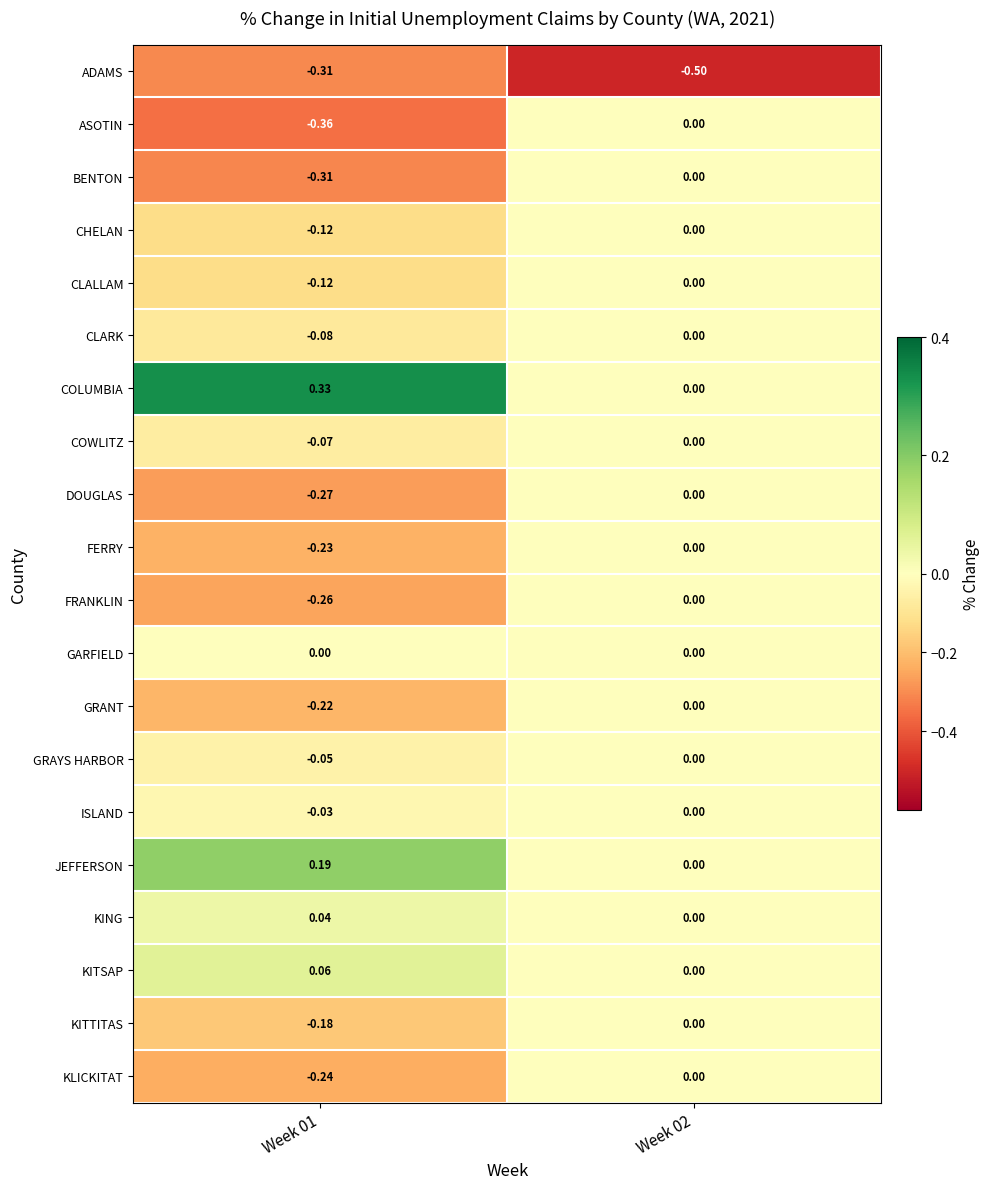

Which series has the largest total across all categories?

COLUMBIA